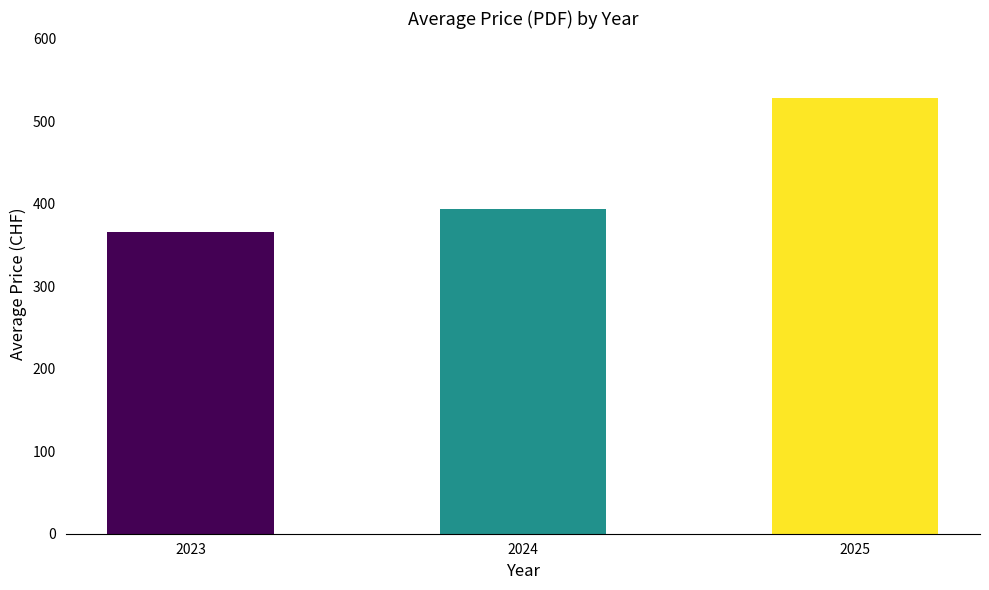

What is the approximate value at 2025?

528.0